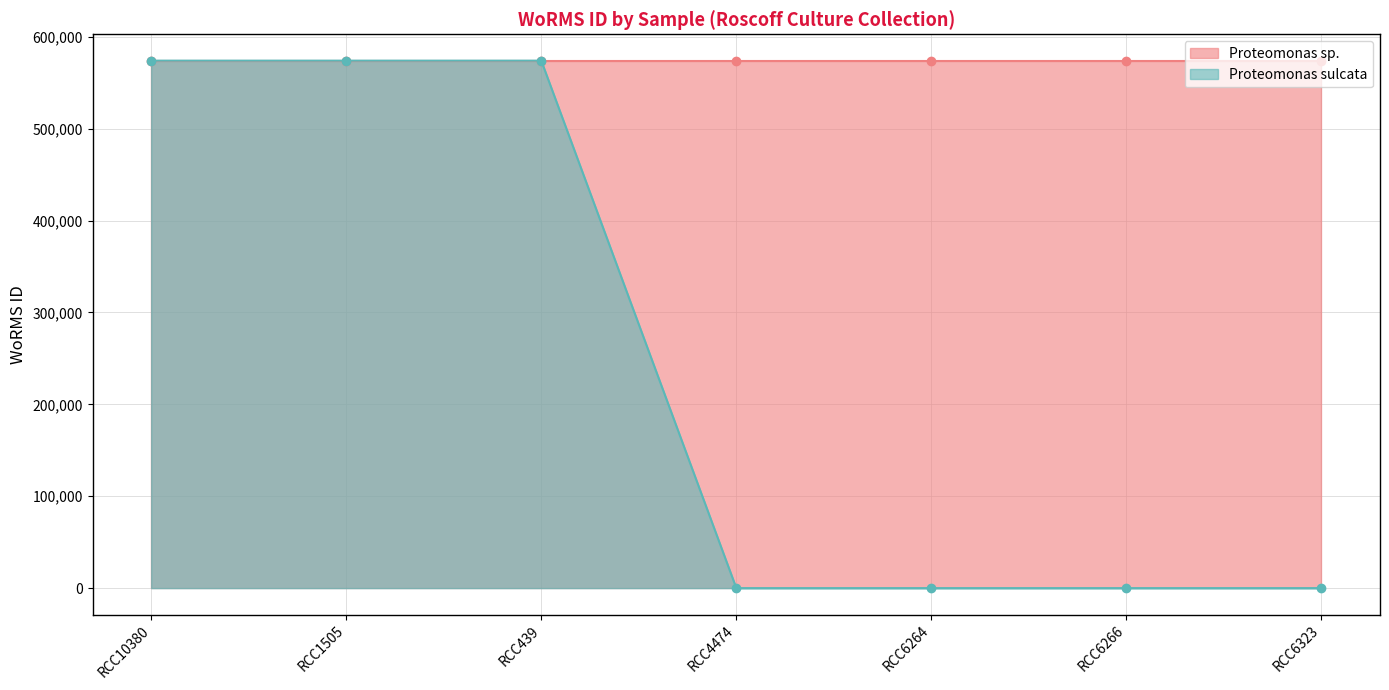

What is the average value?

245981